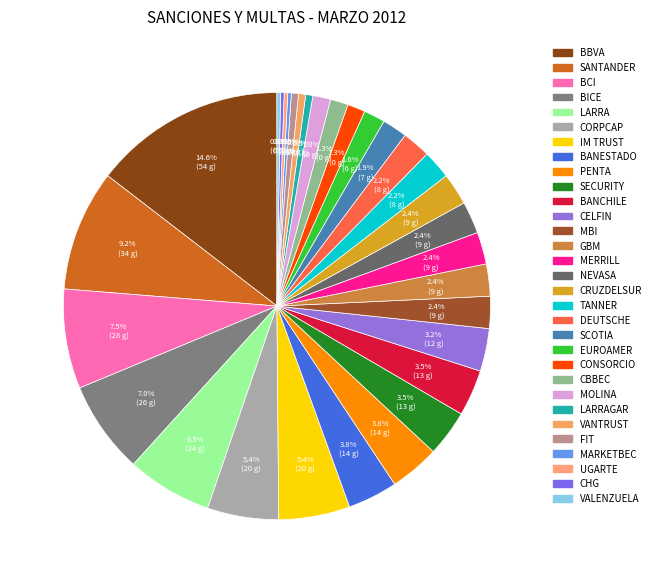

Which slice is the smallest?

MARKETBEC